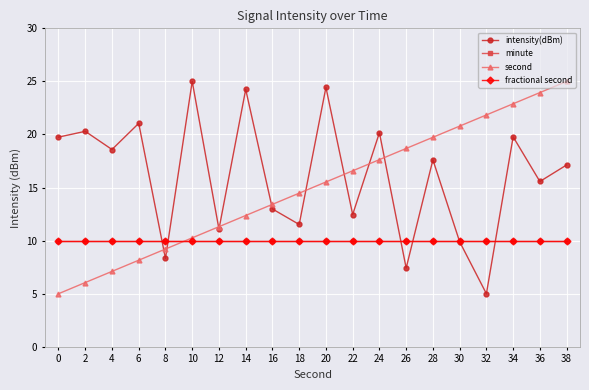

At how many categories does at least one series exceed 6?

20